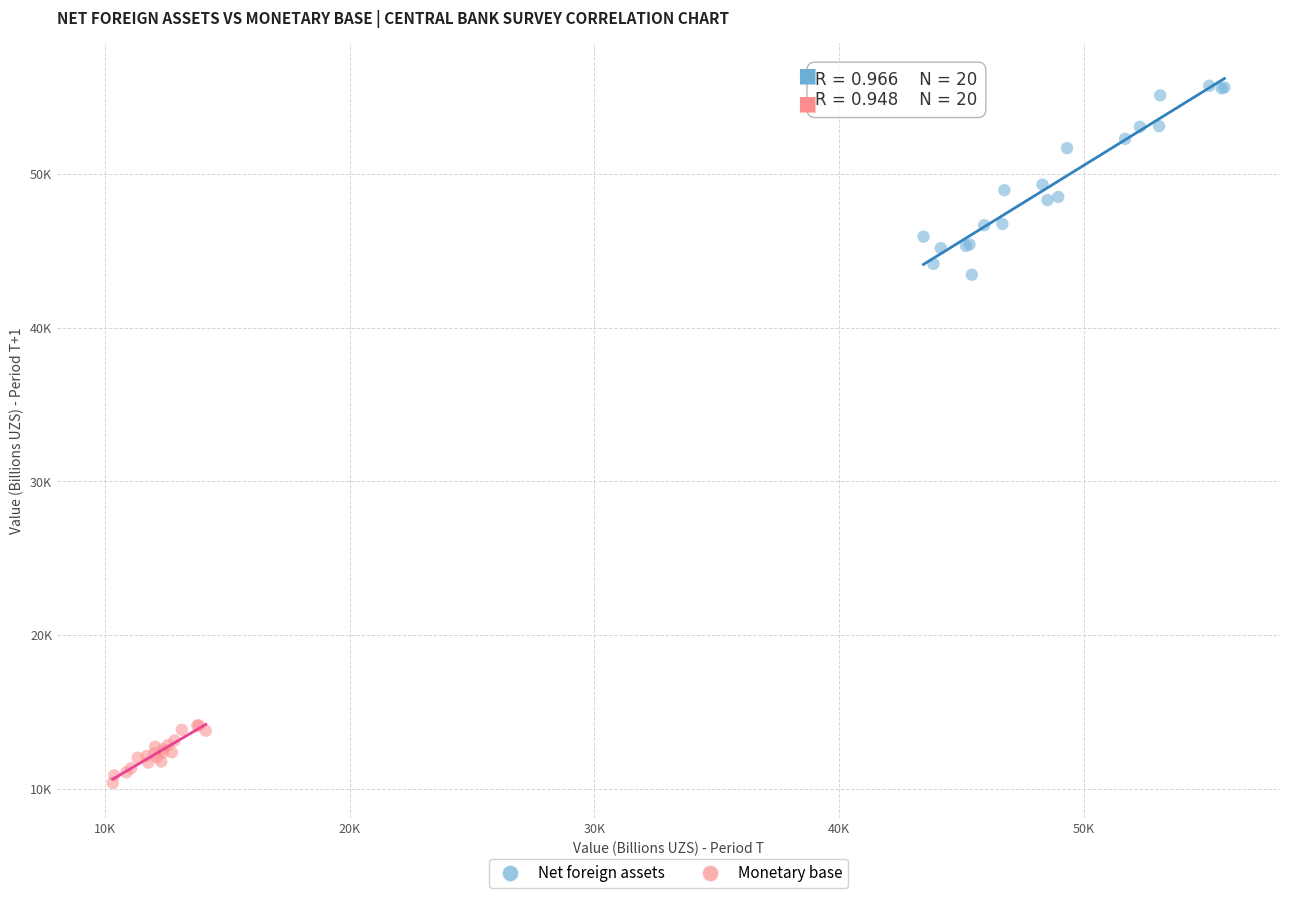

Which series reaches the maximum Y coordinate?

Net foreign assets